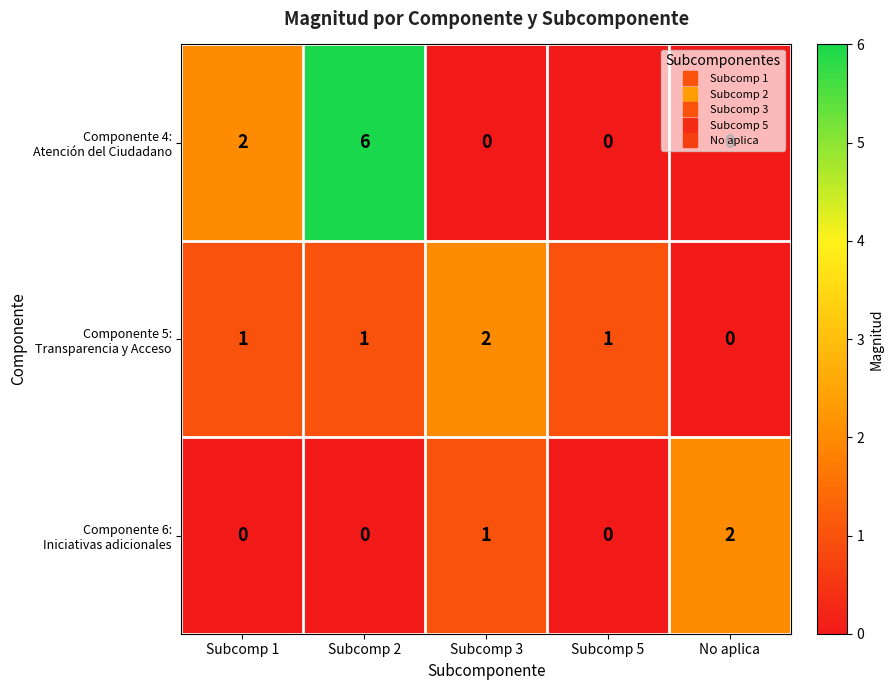

What is the total value across all series at Subcomp 3?

3